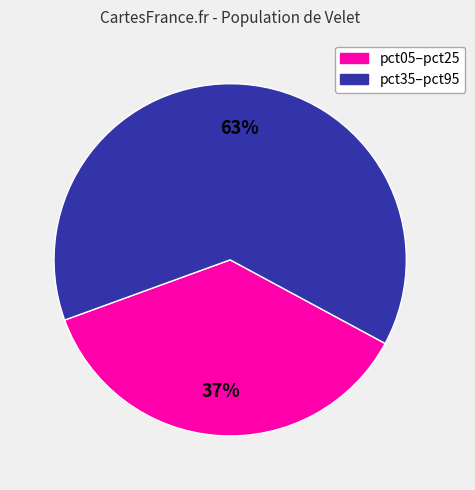

To the nearest percent, what is the average slice percentage?

50%